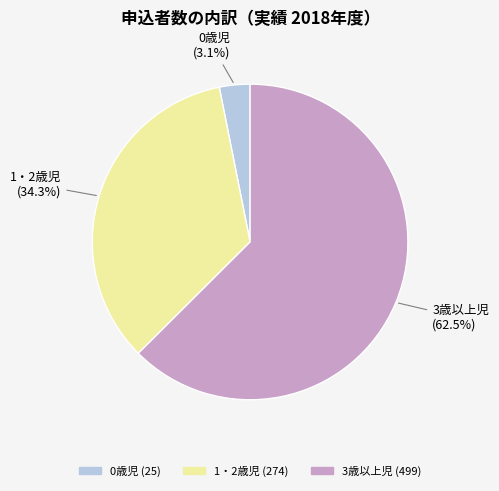

What percentage is the 0歳児 slice, to the nearest percent?

3%